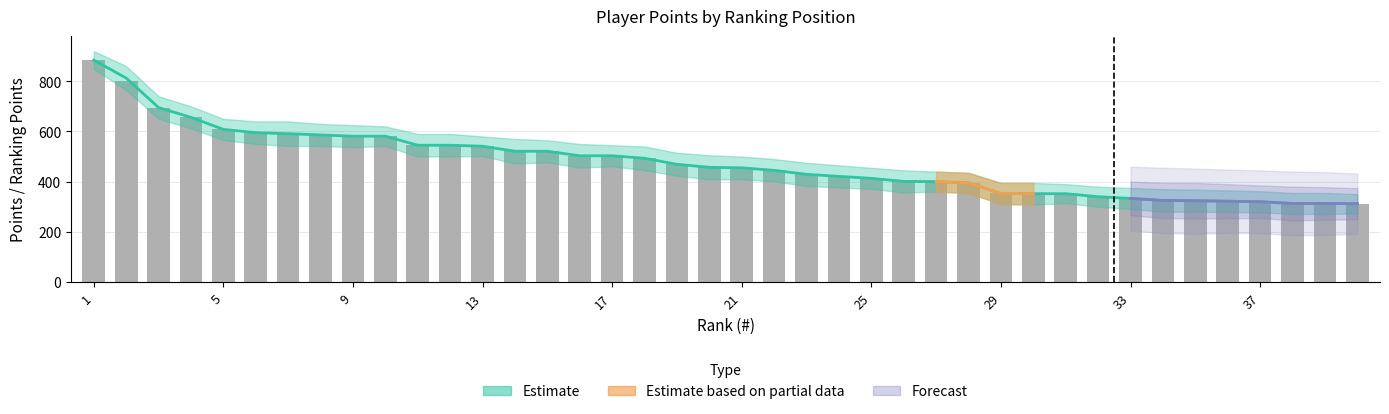

Reading right to left, extract all data points from this chart.

312	313	313	320	322	324	325	333	340	352	352	353	395	400	401	413	421	429	445	455	457	469	493	503	503	521	521	541	545	545	581	581	586	591	595	608	656	695	800	884